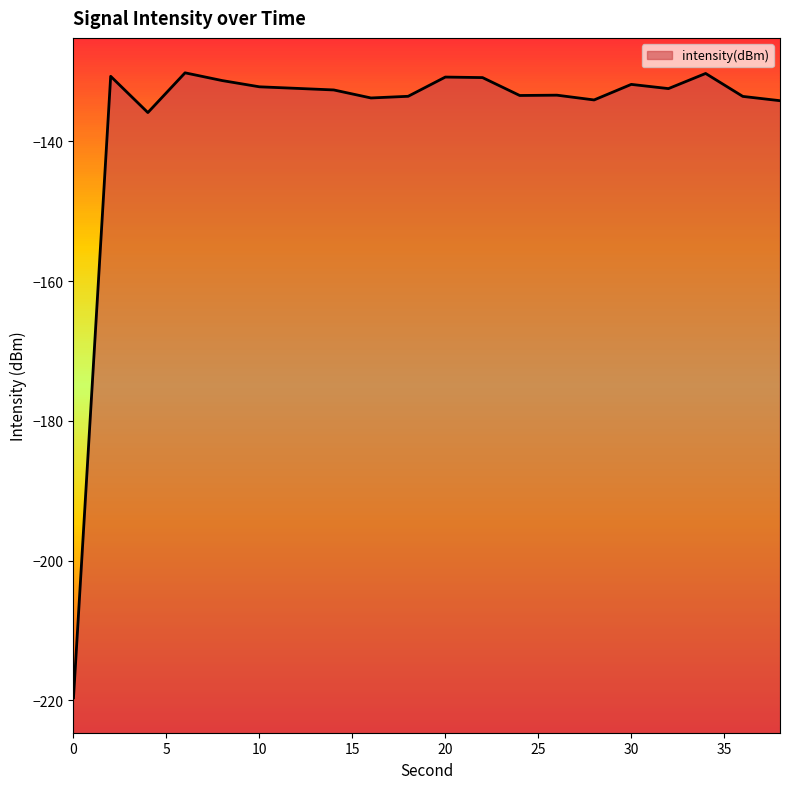

What is the value of the 18th point from the left?

-130.3